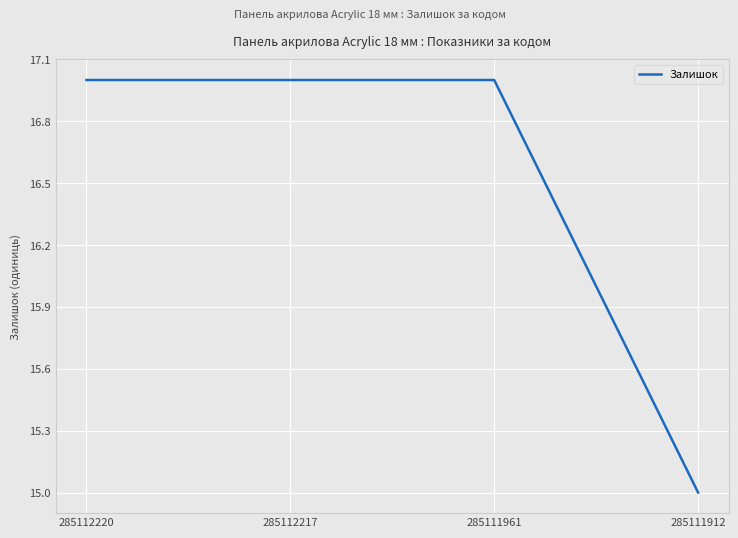

What is the sum of the values at 285112220 and 285111912?

32